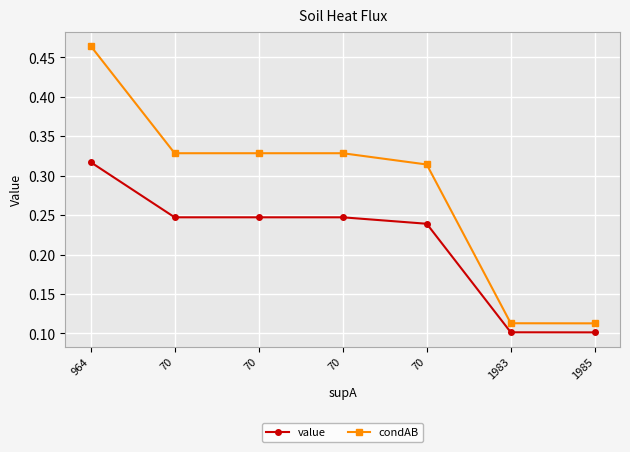

What is the total value across all series at 70?

0.6